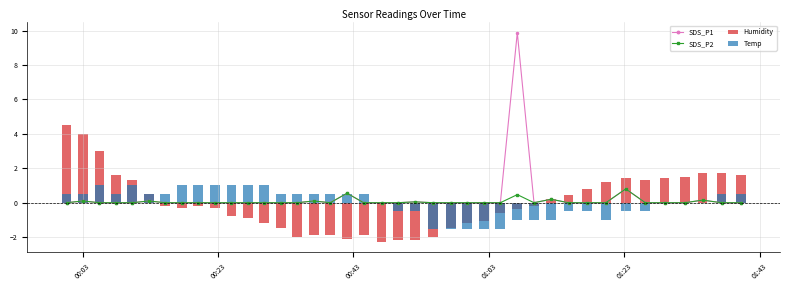

Reading left to right, extract all data points from this chart.

SDS_P1: 0.0	0.1	0.0	0.0	0.0	0.1	0.0	0.0	0.0	0.0	0.0	0.0	0.0	0.0	0.0	0.1	0.0	0.6	0.0	0.0	0.0	0.1	0.0	0.0	0.0	0.0	0.0	9.9	0.0	0.2	0.0	0.0	0.0	0.8	0.0	0.0	0.0	0.1	0.0	0.0
SDS_P2: 0.0	0.1	0.0	0.0	0.0	0.1	0.0	0.0	0.0	0.0	0.0	0.0	0.0	0.0	0.0	0.1	0.0	0.6	0.0	0.0	0.0	0.1	0.0	0.0	0.0	0.0	0.0	0.5	0.0	0.2	0.0	0.0	0.0	0.8	0.0	0.0	0.0	0.1	0.0	0.0
Humidity: 4.5	4.0	3.0	1.6	1.3	0.5	-0.2	-0.3	-0.2	-0.3	-0.8	-0.9	-1.2	-1.5	-2.0	-1.9	-1.9	-2.1	-1.9	-2.3	-2.2	-2.2	-2.0	-1.5	-1.2	-1.1	-0.6	-0.4	-0.2	0.2	0.4	0.8	1.2	1.4	1.3	1.4	1.5	1.7	1.7	1.6
Temp: 0.5	0.5	1.0	0.5	1.0	0.5	0.5	1.0	1.0	1.0	1.0	1.0	1.0	0.5	0.5	0.5	0.5	0.5	0.5	0.0	-0.5	-0.5	-1.5	-1.5	-1.5	-1.5	-1.5	-1.0	-1.0	-1.0	-0.5	-0.5	-1.0	-0.5	-0.5	0.0	0.0	0.0	0.5	0.5